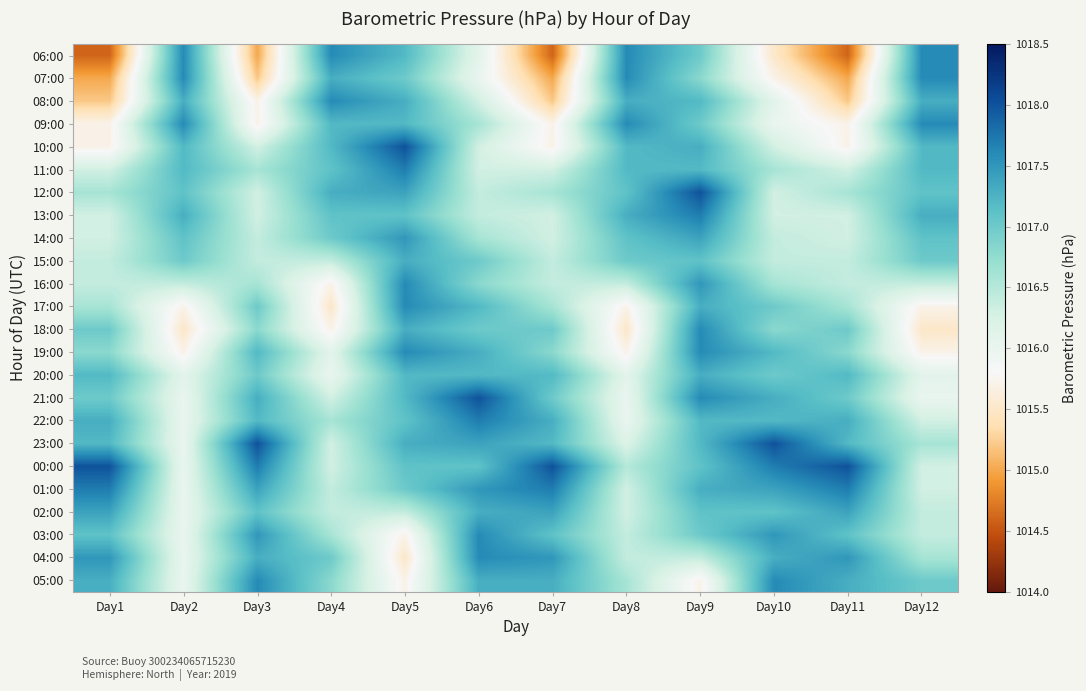

Reading right to left, transcribe all the data shown in this chart.

06:00: Day12=1017.6	Day11=1014.6	Day10=1015.5	Day9=1017.0	Day8=1017.6	Day7=1014.6	Day6=1016.1	Day5=1017.2	Day4=1017.6	Day3=1015.0	Day2=1017.6	Day1=1014.6
07:00: Day12=1017.6	Day11=1015.0	Day10=1015.7	Day9=1016.8	Day8=1017.6	Day7=1015.0	Day6=1016.0	Day5=1017.0	Day4=1017.3	Day3=1015.2	Day2=1017.6	Day1=1015.0
08:00: Day12=1017.3	Day11=1015.2	Day10=1016.1	Day9=1017.2	Day8=1017.3	Day7=1015.2	Day6=1016.3	Day5=1017.3	Day4=1017.6	Day3=1015.7	Day2=1017.3	Day1=1015.2
09:00: Day12=1017.6	Day11=1015.7	Day10=1016.0	Day9=1017.0	Day8=1017.6	Day7=1015.7	Day6=1016.6	Day5=1017.2	Day4=1017.2	Day3=1015.7	Day2=1017.6	Day1=1015.7
10:00: Day12=1017.2	Day11=1015.7	Day10=1016.3	Day9=1017.3	Day8=1017.2	Day7=1015.7	Day6=1016.3	Day5=1018.0	Day4=1017.2	Day3=1016.3	Day2=1017.2	Day1=1015.7
11:00: Day12=1017.2	Day11=1016.3	Day10=1016.6	Day9=1017.2	Day8=1017.2	Day7=1016.3	Day6=1016.3	Day5=1017.7	Day4=1017.1	Day3=1016.6	Day2=1017.2	Day1=1016.3
12:00: Day12=1017.1	Day11=1016.6	Day10=1016.3	Day9=1018.0	Day8=1017.1	Day7=1016.6	Day6=1016.4	Day5=1017.4	Day4=1017.3	Day3=1016.3	Day2=1017.1	Day1=1016.6
13:00: Day12=1017.3	Day11=1016.3	Day10=1016.3	Day9=1017.7	Day8=1017.3	Day7=1016.3	Day6=1016.4	Day5=1017.1	Day4=1017.1	Day3=1016.3	Day2=1017.3	Day1=1016.3
14:00: Day12=1017.1	Day11=1016.3	Day10=1016.4	Day9=1017.4	Day8=1017.1	Day7=1016.3	Day6=1016.6	Day5=1017.5	Day4=1017.0	Day3=1016.4	Day2=1017.1	Day1=1016.3
15:00: Day12=1017.0	Day11=1016.4	Day10=1016.4	Day9=1017.1	Day8=1017.0	Day7=1016.4	Day6=1017.0	Day5=1017.3	Day4=1016.4	Day3=1016.4	Day2=1017.0	Day1=1016.4
16:00: Day12=1016.4	Day11=1016.4	Day10=1016.6	Day9=1017.5	Day8=1016.4	Day7=1016.4	Day6=1016.8	Day5=1017.6	Day4=1015.7	Day3=1016.6	Day2=1016.4	Day1=1016.4
17:00: Day12=1015.7	Day11=1016.6	Day10=1017.0	Day9=1017.3	Day8=1015.7	Day7=1016.6	Day6=1017.2	Day5=1017.6	Day4=1015.5	Day3=1017.0	Day2=1015.7	Day1=1016.6
18:00: Day12=1015.5	Day11=1017.0	Day10=1016.8	Day9=1017.6	Day8=1015.5	Day7=1017.0	Day6=1017.0	Day5=1017.3	Day4=1015.7	Day3=1016.8	Day2=1015.5	Day1=1017.0
19:00: Day12=1015.7	Day11=1016.8	Day10=1017.2	Day9=1017.6	Day8=1015.7	Day7=1016.8	Day6=1017.3	Day5=1017.6	Day4=1016.1	Day3=1017.2	Day2=1015.7	Day1=1016.8
20:00: Day12=1016.1	Day11=1017.2	Day10=1017.0	Day9=1017.3	Day8=1016.1	Day7=1017.2	Day6=1017.2	Day5=1017.2	Day4=1016.0	Day3=1017.0	Day2=1016.1	Day1=1017.2
21:00: Day12=1016.0	Day11=1017.0	Day10=1017.3	Day9=1017.6	Day8=1016.0	Day7=1017.0	Day6=1018.0	Day5=1017.2	Day4=1016.3	Day3=1017.3	Day2=1016.0	Day1=1017.0
22:00: Day12=1016.3	Day11=1017.3	Day10=1017.2	Day9=1017.2	Day8=1016.0	Day7=1017.3	Day6=1017.7	Day5=1017.1	Day4=1016.6	Day3=1017.2	Day2=1016.0	Day1=1017.3
23:00: Day12=1016.6	Day11=1017.2	Day10=1018.0	Day9=1017.2	Day8=1016.2	Day7=1017.2	Day6=1017.4	Day5=1017.3	Day4=1016.3	Day3=1018.0	Day2=1016.0	Day1=1017.2
00:00: Day12=1016.3	Day11=1018.0	Day10=1017.7	Day9=1017.1	Day8=1016.5	Day7=1018.0	Day6=1017.1	Day5=1017.1	Day4=1016.3	Day3=1017.7	Day2=1016.0	Day1=1018.0
01:00: Day12=1016.3	Day11=1017.7	Day10=1017.4	Day9=1017.3	Day8=1016.3	Day7=1017.7	Day6=1017.5	Day5=1017.0	Day4=1016.4	Day3=1017.4	Day2=1016.0	Day1=1017.7
02:00: Day12=1016.4	Day11=1017.4	Day10=1017.1	Day9=1017.1	Day8=1016.3	Day7=1017.4	Day6=1017.3	Day5=1016.4	Day4=1016.4	Day3=1017.1	Day2=1016.0	Day1=1017.4
03:00: Day12=1016.4	Day11=1017.1	Day10=1017.5	Day9=1017.0	Day8=1016.4	Day7=1017.1	Day6=1017.6	Day5=1015.7	Day4=1016.6	Day3=1017.5	Day2=1016.0	Day1=1017.1
04:00: Day12=1016.6	Day11=1017.5	Day10=1017.3	Day9=1016.4	Day8=1016.4	Day7=1017.5	Day6=1017.6	Day5=1015.5	Day4=1017.0	Day3=1017.3	Day2=1016.0	Day1=1017.5
05:00: Day12=1017.0	Day11=1017.3	Day10=1017.6	Day9=1015.7	Day8=1016.6	Day7=1017.3	Day6=1017.3	Day5=1015.7	Day4=1016.8	Day3=1017.6	Day2=1016.0	Day1=1017.3